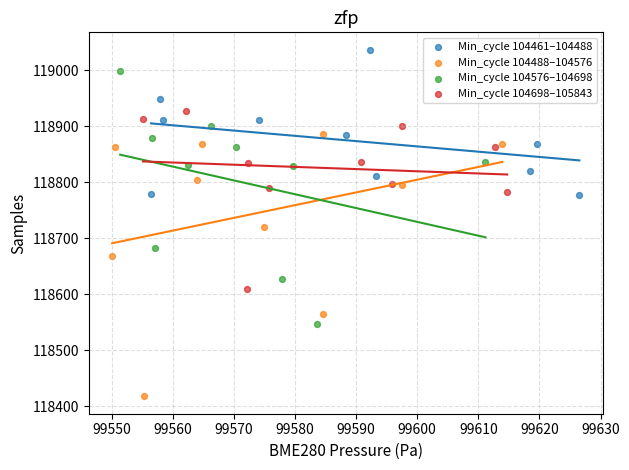

Which series reaches the minimum Y coordinate?

Min_cycle 104488–104576